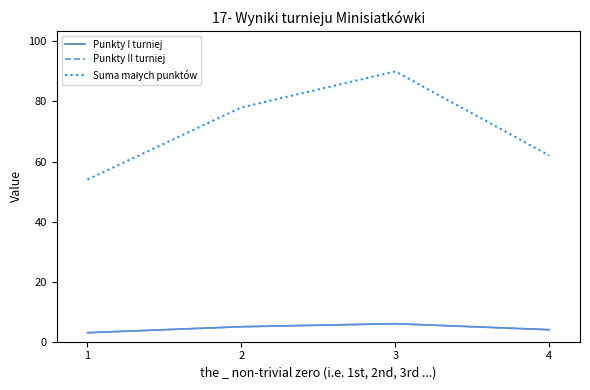

Is this an area chart (filled region under the line)?

No